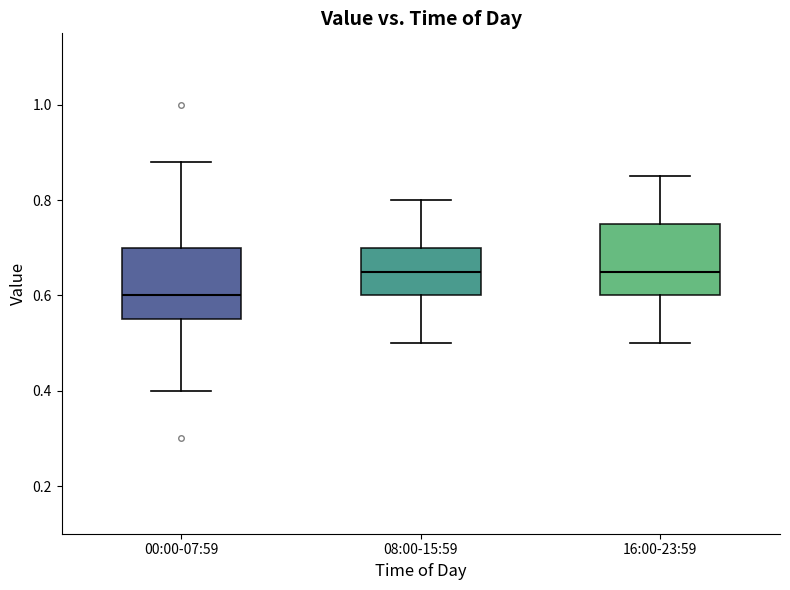

Where is the lower edge of the box for 08:00-15:59 on the y-axis? The values are not printed on the chart, so give them approximately, as read against the axis.

0.60